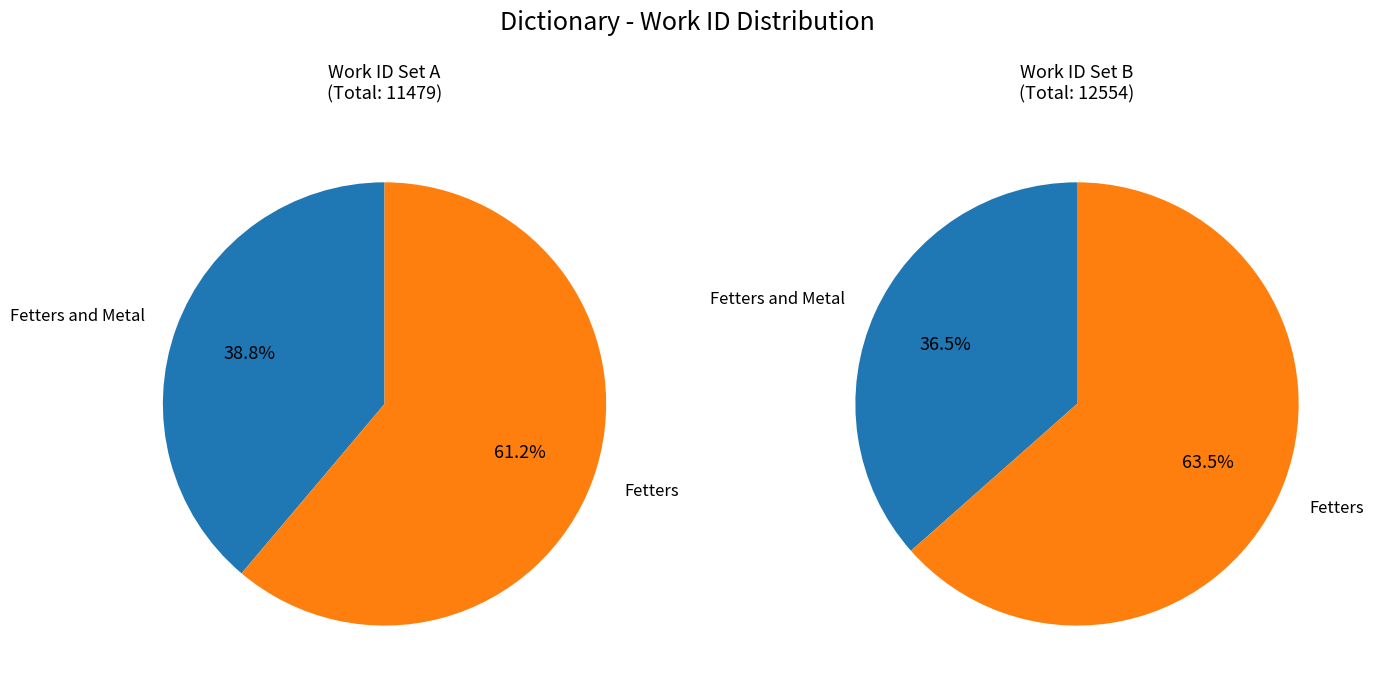

Which slice is the largest?

Fetters